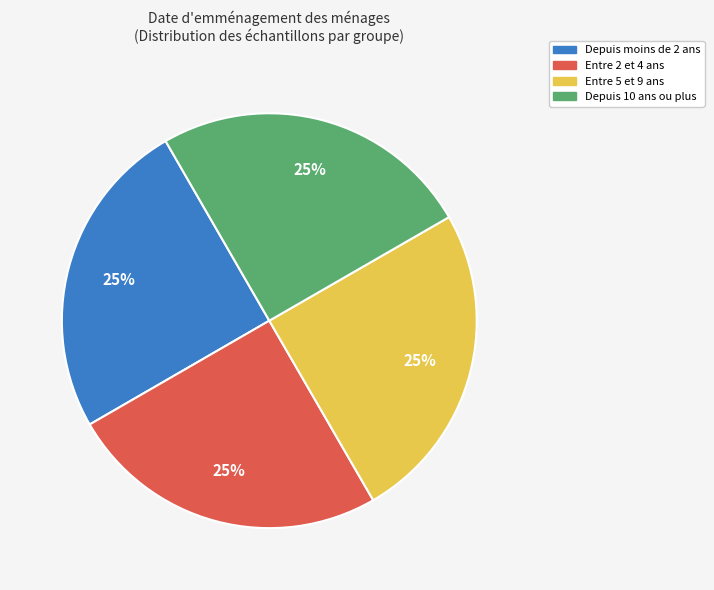

Does any single category account for the majority?

No